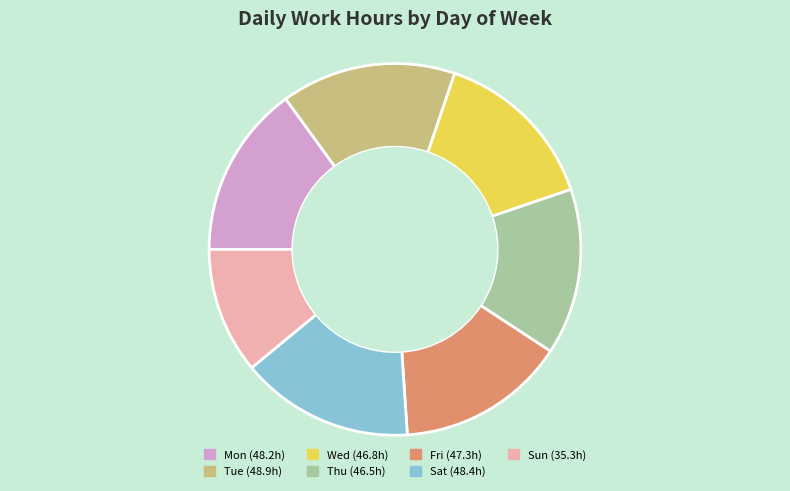

Does any single category account for the majority?

No